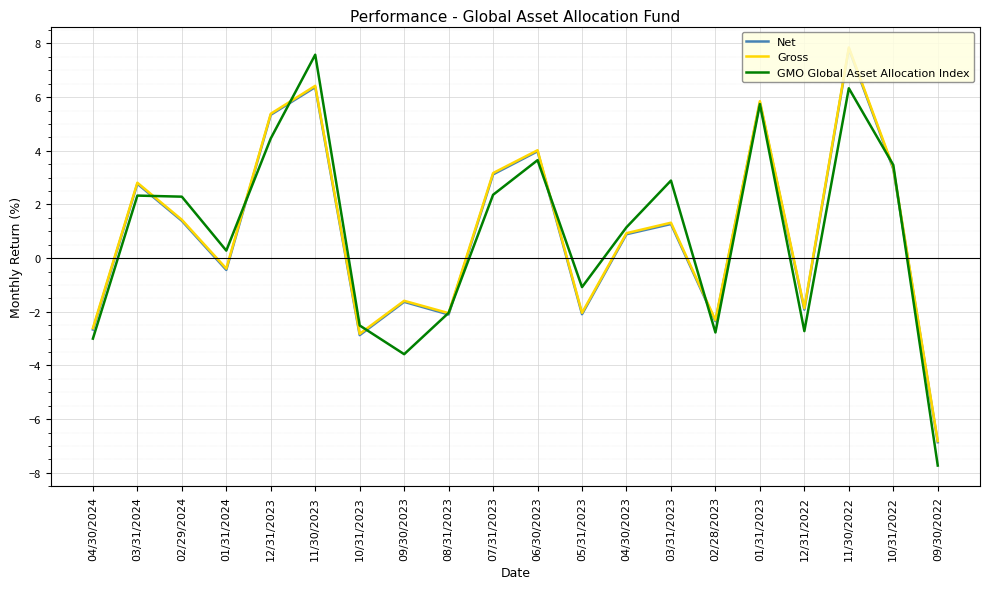

Is it true that GMO Global Asset Allocation Index equals -3.6 at 09/30/2023?

True